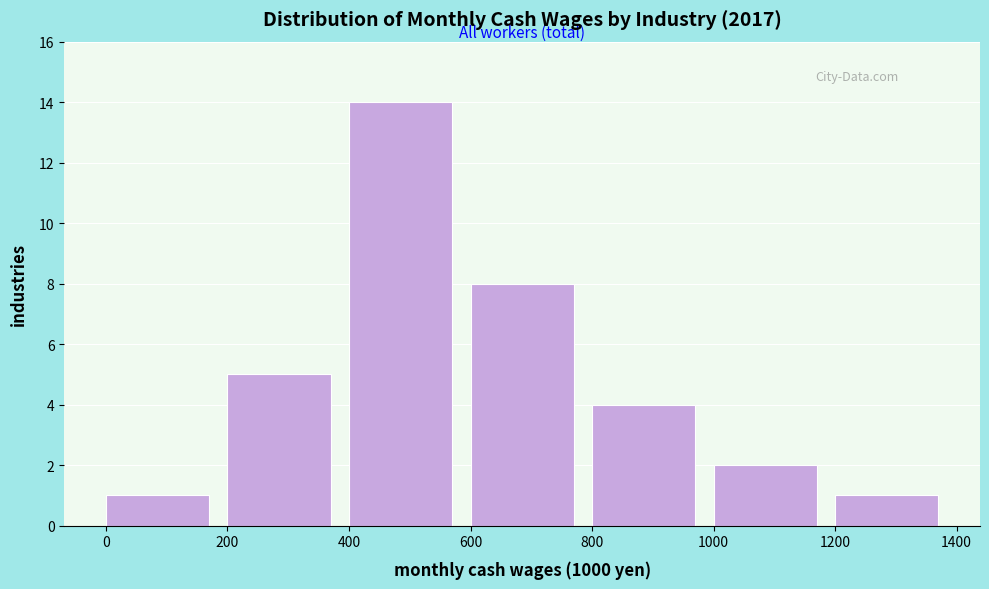

Reading left to right, list every bar in this chart as the range it spans on the x-axis followed by its height. The values are not printed on the chart, so give them approximately, as read against the axis.

0 to 200: 1
200 to 400: 5
400 to 600: 14
600 to 800: 8
800 to 1000: 4
1000 to 1200: 2
1200 to 1400: 1